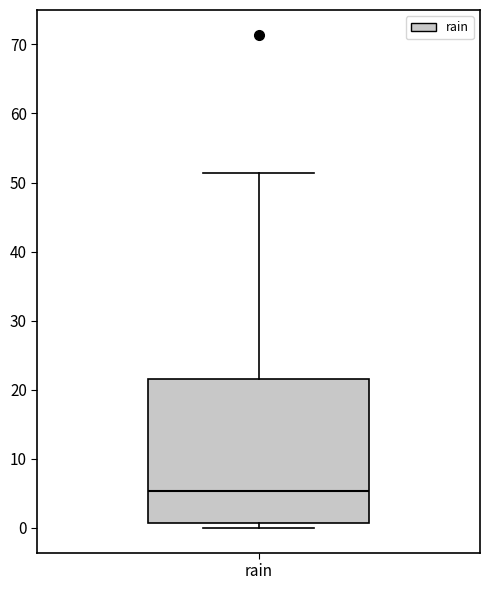

Transcribe this box plot: give where the median line is, the range the box spans, and where the two whiskers end, as read against the y-axis. The values are not printed on the chart, so give them approximately, as read against the axis.

median 5, box 1 to 22, whiskers 0 to 51